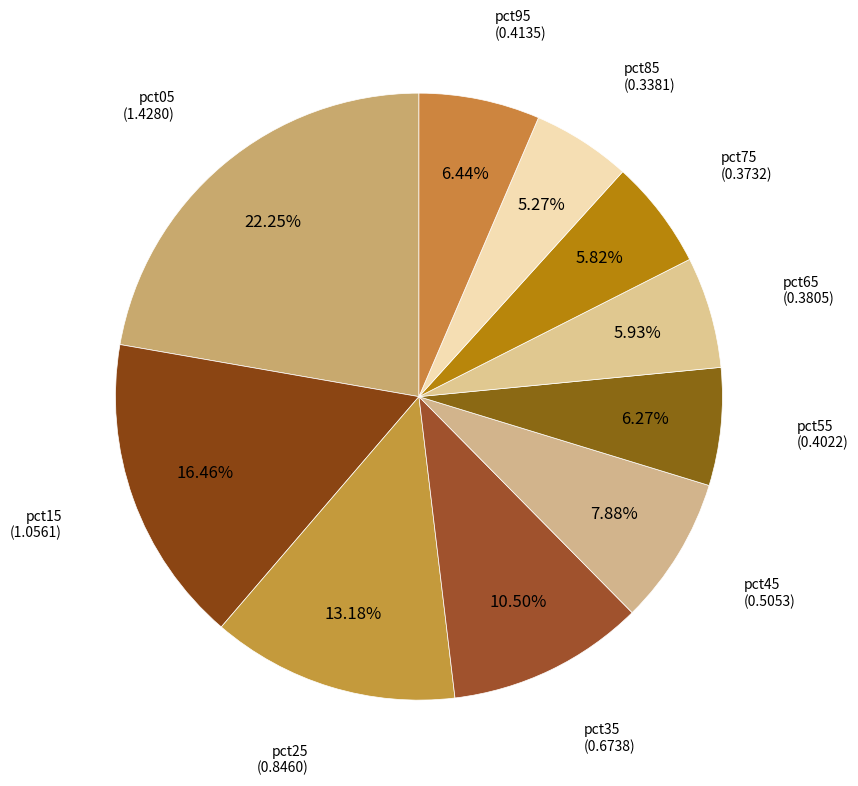

How many segments does this pie chart have?

10